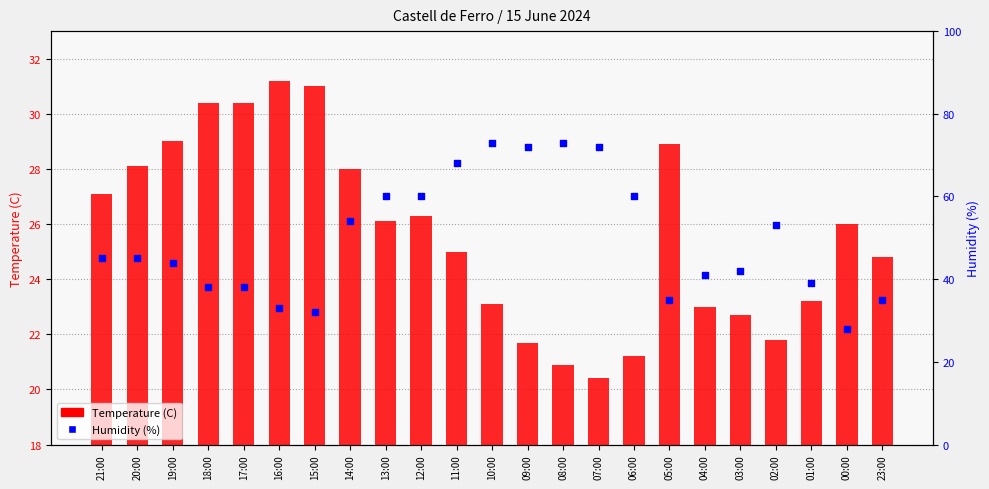

What are all the series names shown in the legend?

Temperature (C), Humidity (%)